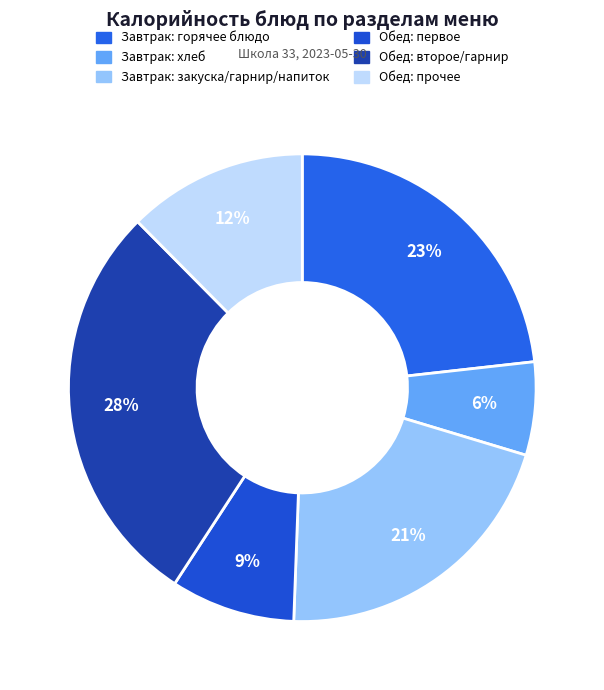

How many segments does this pie chart have?

6